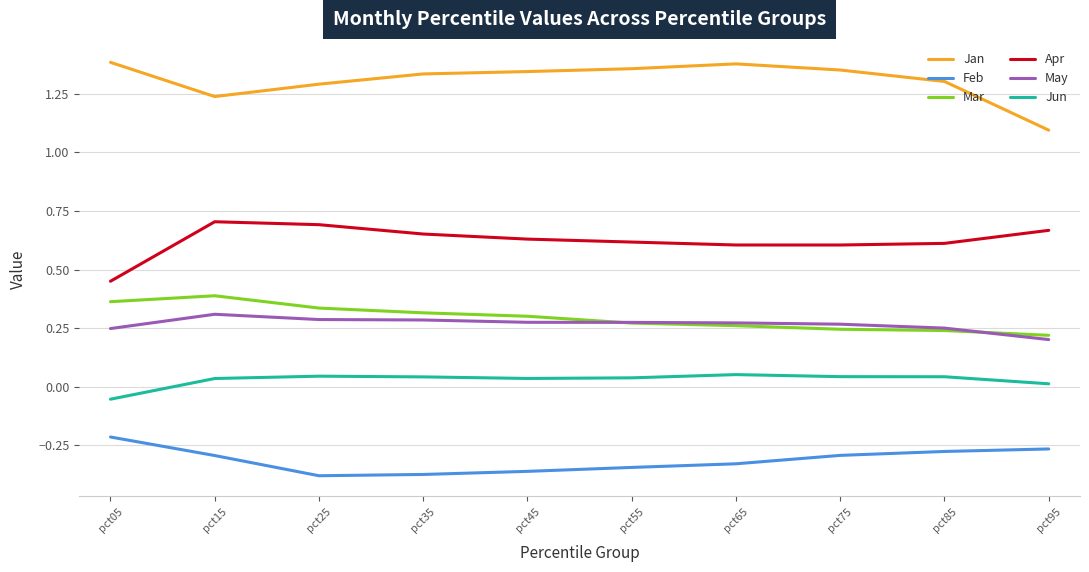

Is it true that Mar equals 0.1 at pct45?

False